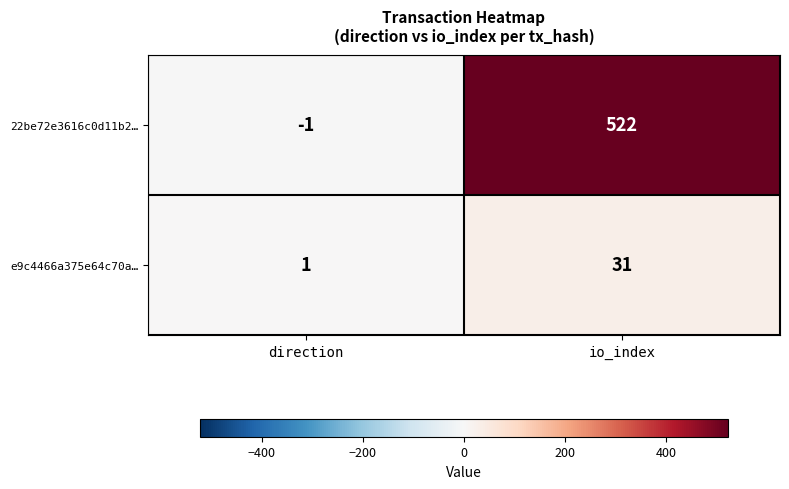

What is the difference between the 22be72e3616c0d11b2… values at direction and io_index?

523